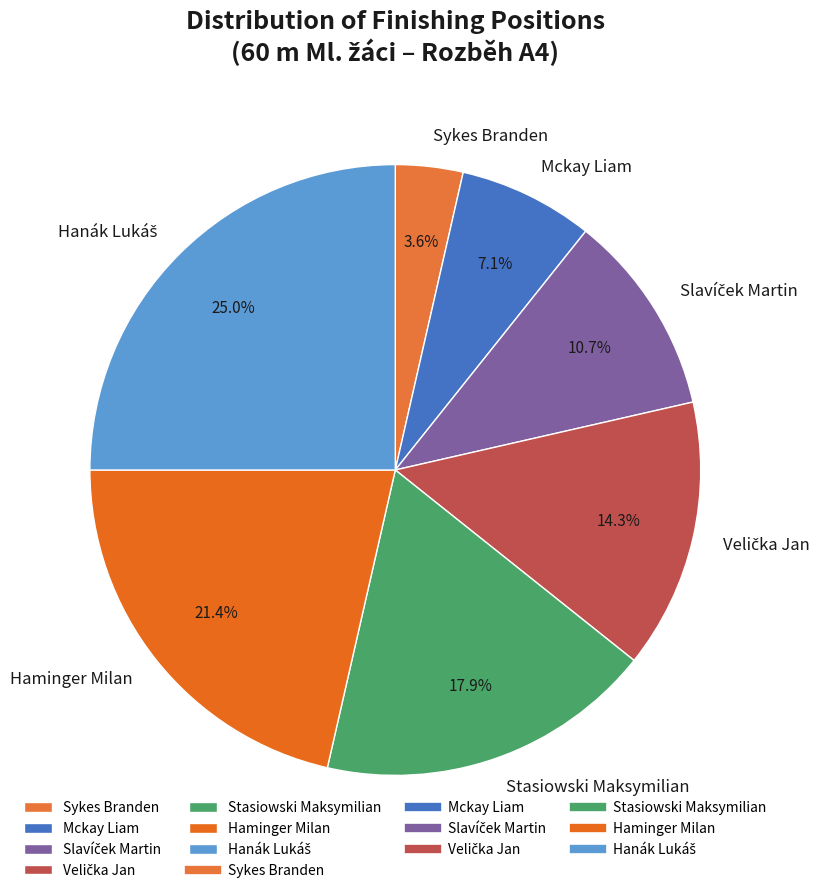

Approximately how many times larger is the value at Sykes Branden compared to Mckay Liam?

0.5